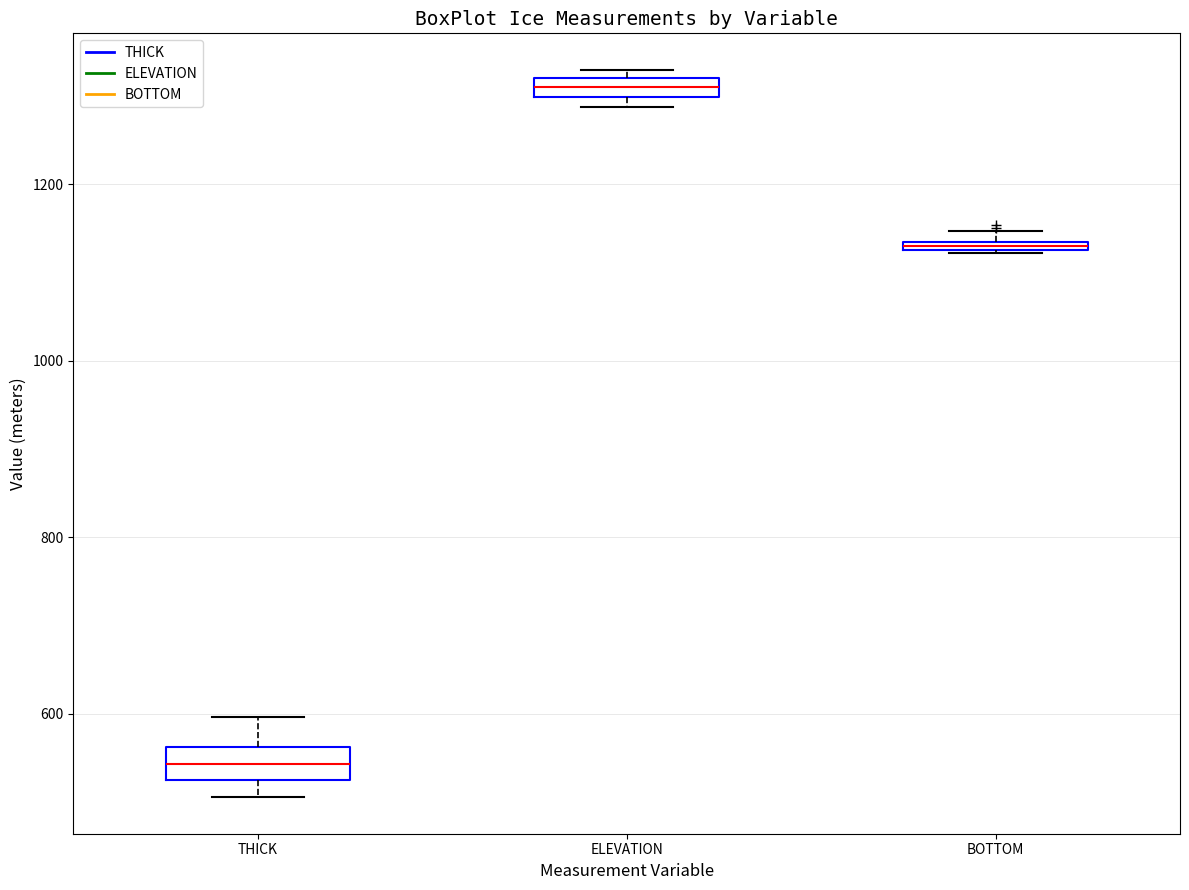

Where does the median line of the box for THICK sit on the y-axis? The values are not printed on the chart, so give them approximately, as read against the axis.

540